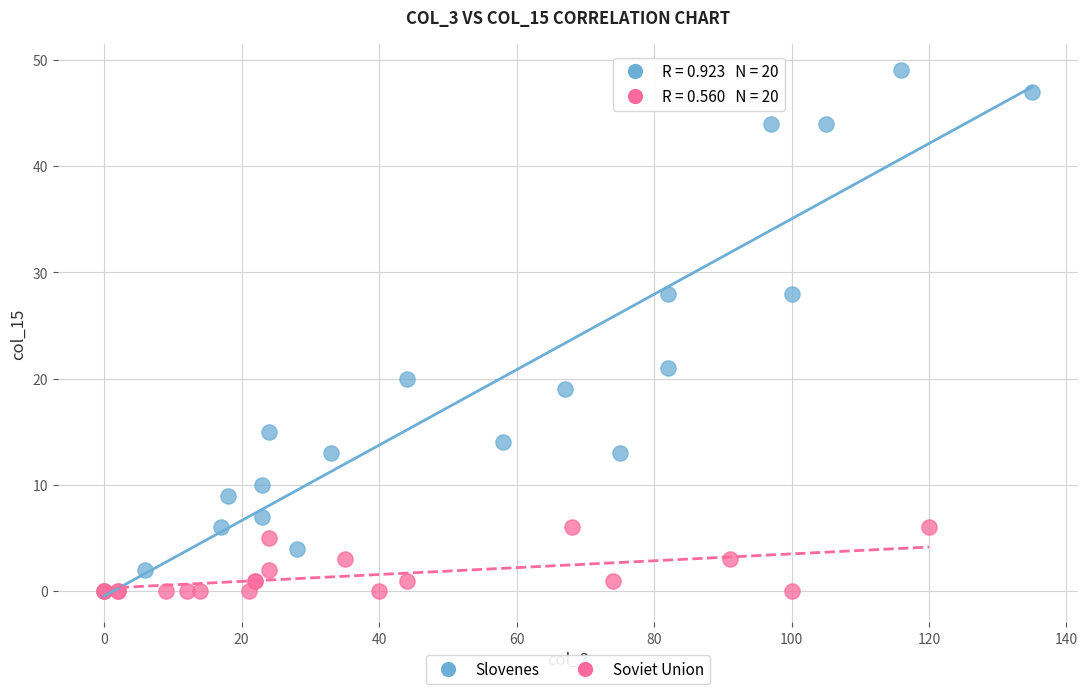

Which series reaches the maximum Y coordinate?

Slovenes